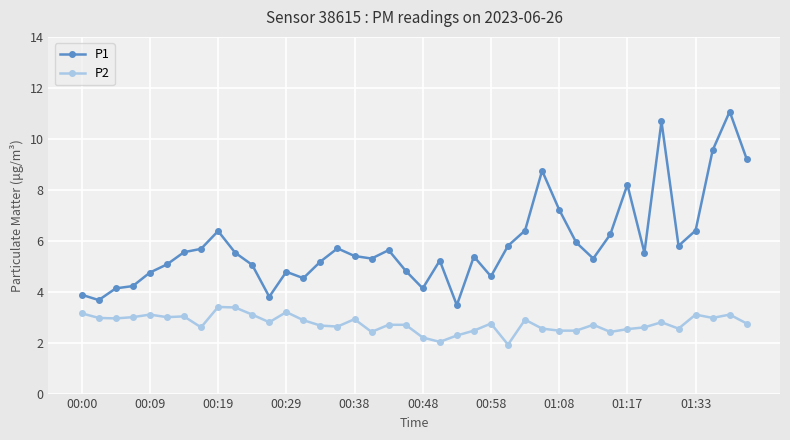

How many lines are shown in the chart?

2